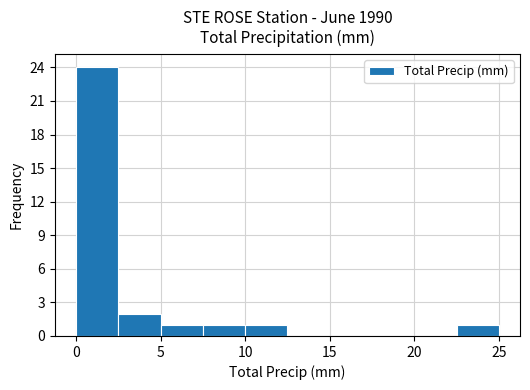

Reading left to right, list every bar in this chart as the range it spans on the x-axis followed by its height. The values are not printed on the chart, so give them approximately, as read against the axis.

0.0 to 2.5: 24
2.5 to 5.0: 2
5.0 to 7.5: 1
7.5 to 10.0: 1
10.0 to 12.5: 1
12.5 to 15.0: 0
15.0 to 17.5: 0
17.5 to 20.0: 0
20.0 to 22.5: 0
22.5 to 25.0: 1